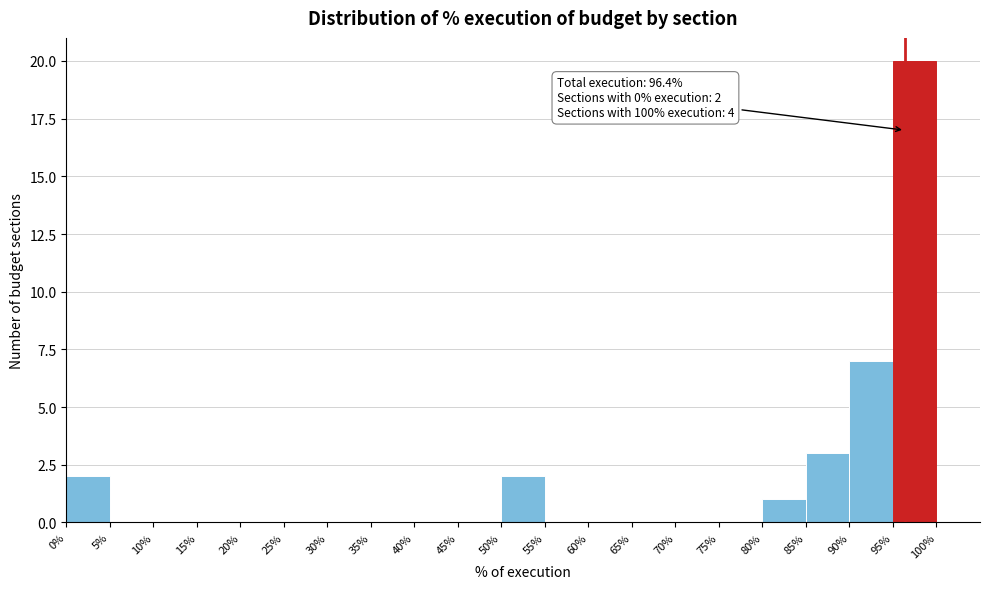

Over which range of the x-axis is the bar tallest?

95% to 100%